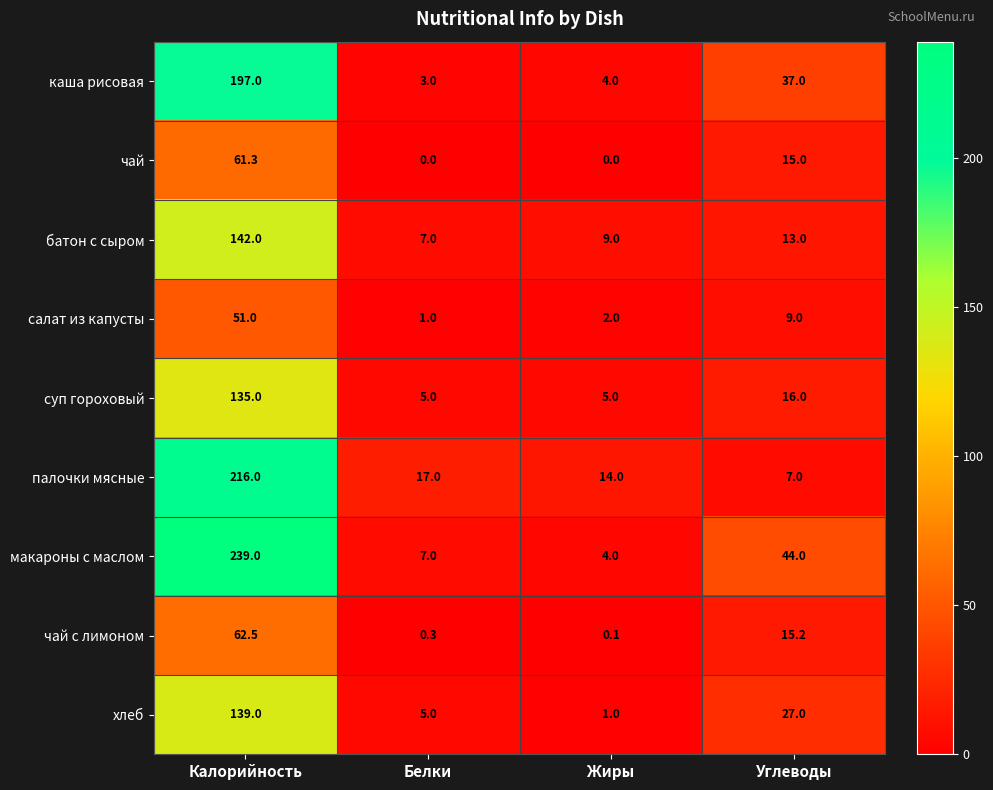

What is the sum of the суп гороховый values at Белки and Калорийность?

140.0